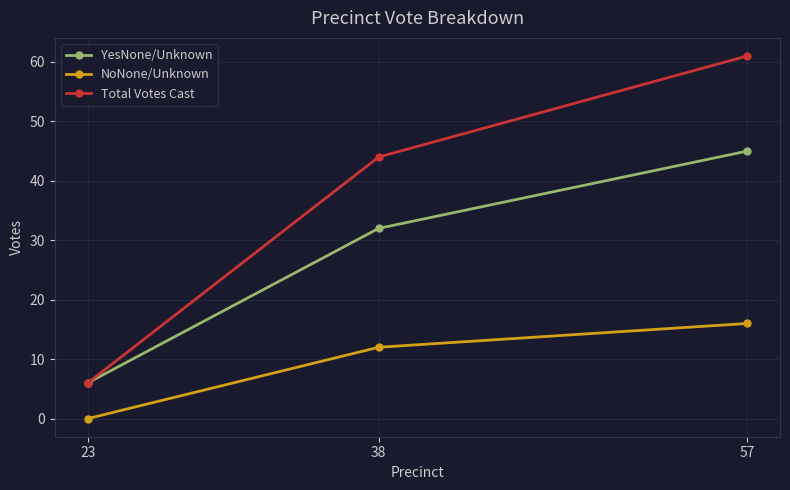

At how many categories does at least one series exceed 22?

2